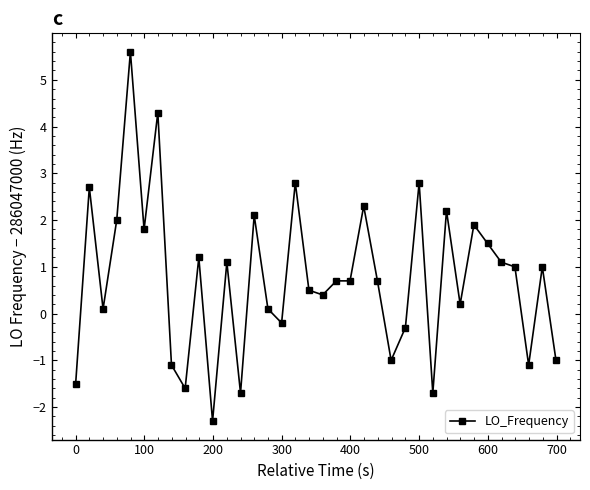

What is the value of the 31st point from the left?

1.5